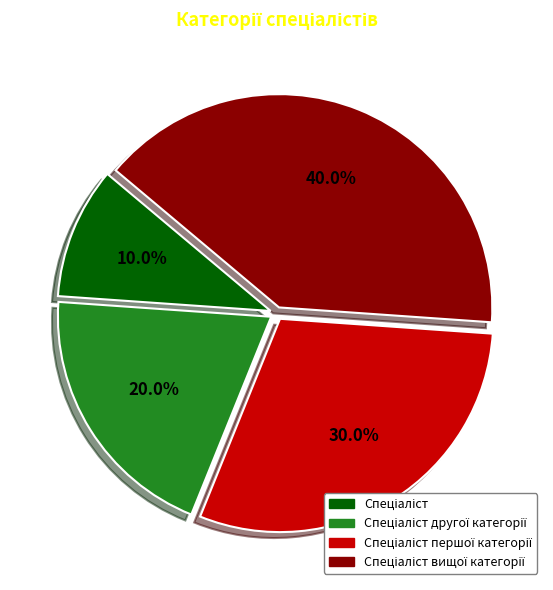

Is there a majority slice in this chart?

No